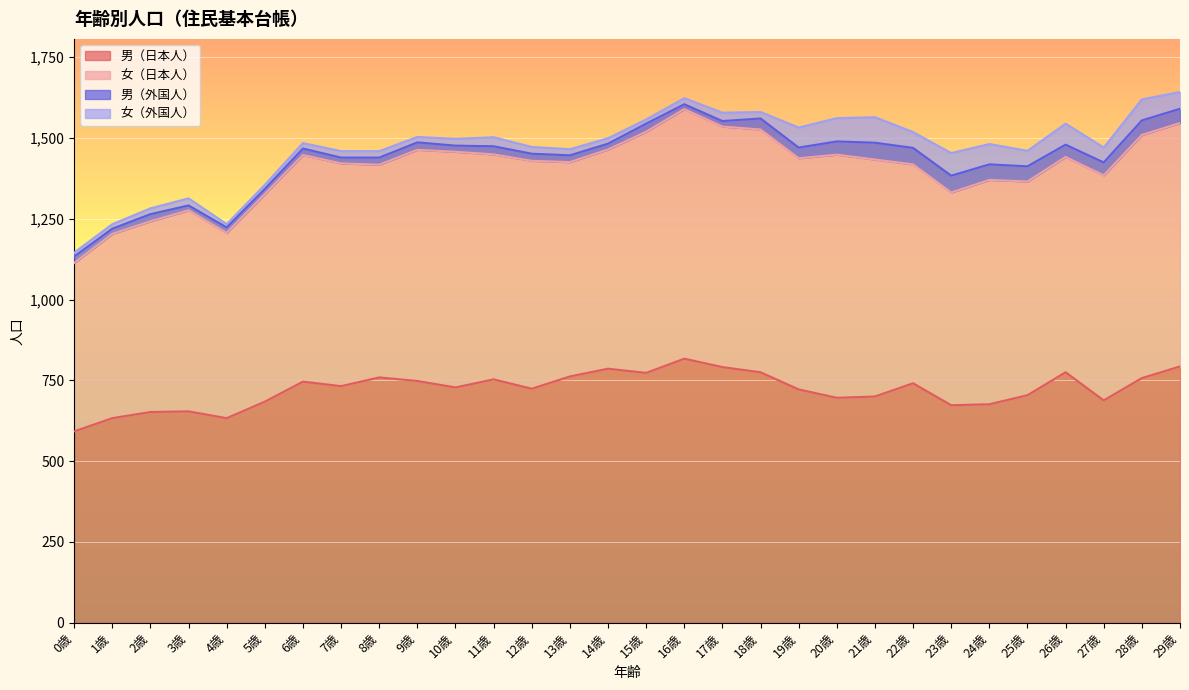

What is the maximum value for 男（日本人）?

817